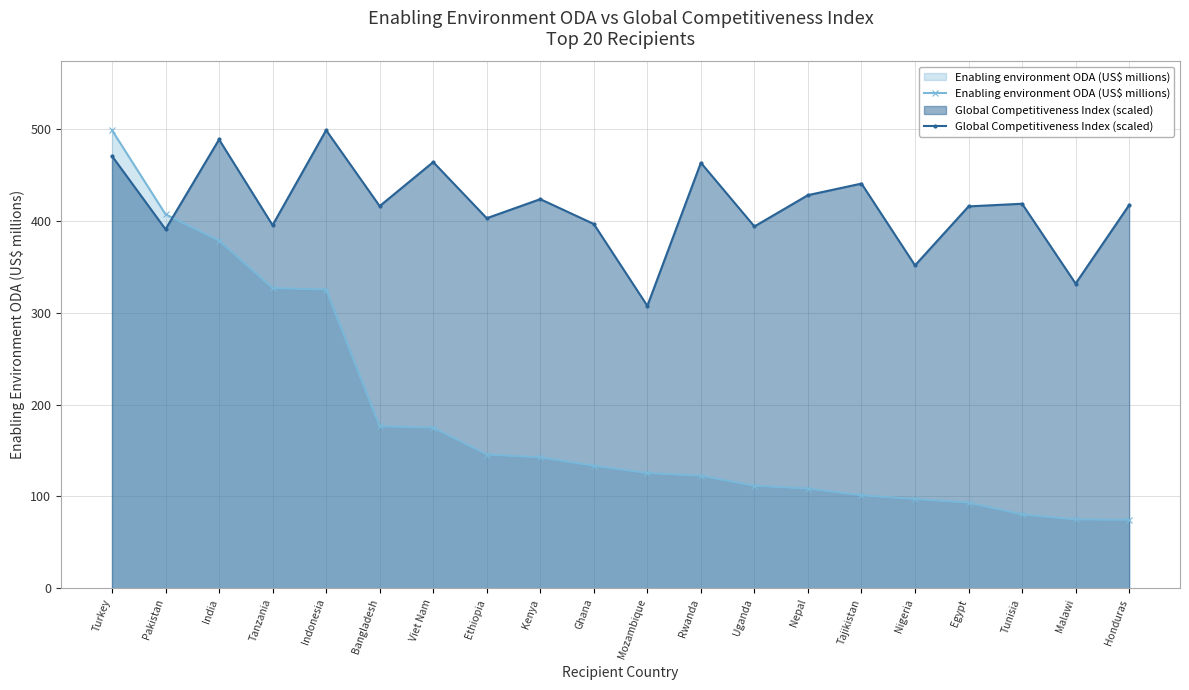

The Global Competitiveness Index (scaled) series shows 307.4 at Mozambique. True or false?

True